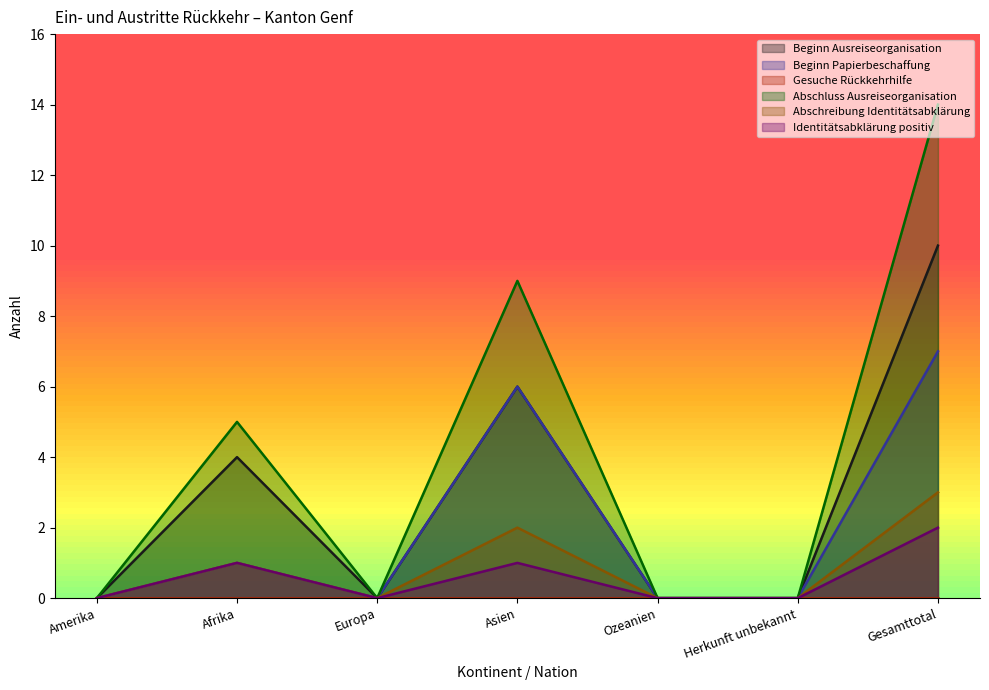

How many Beginn Papierbeschaffung values are between 0 and 6?

6